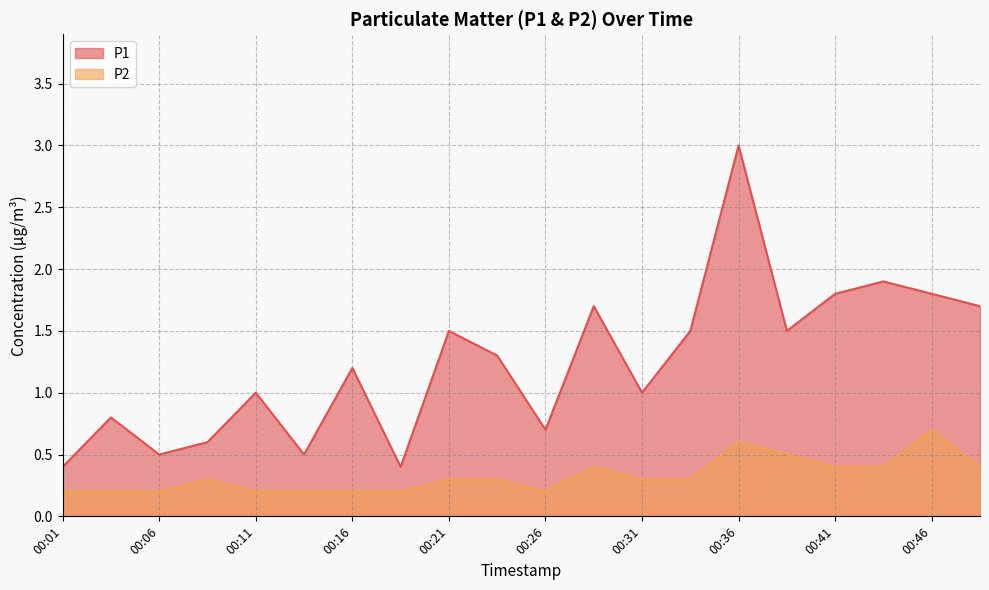

Which series has the largest total across all categories?

P1